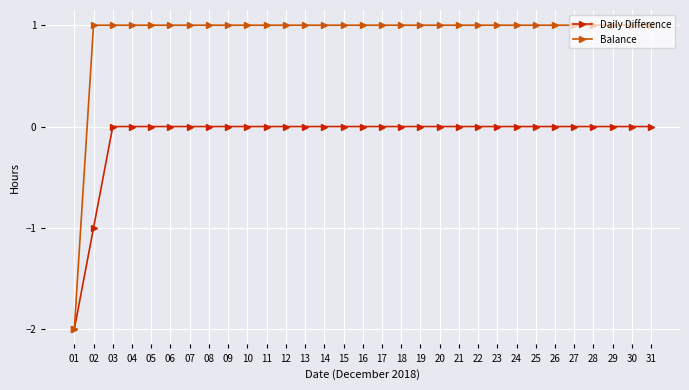

List the series in order of their peak value, highest first.

Balance, Daily Difference